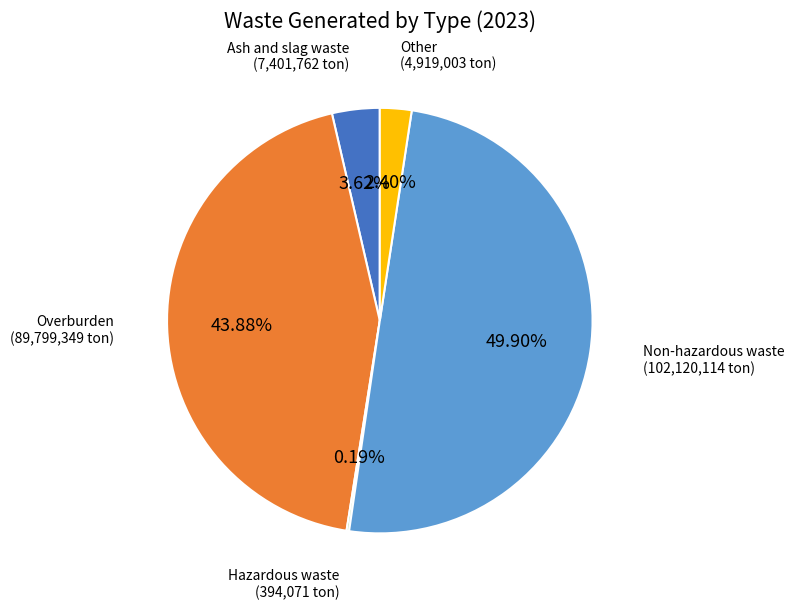

How many slices are in this pie chart?

5